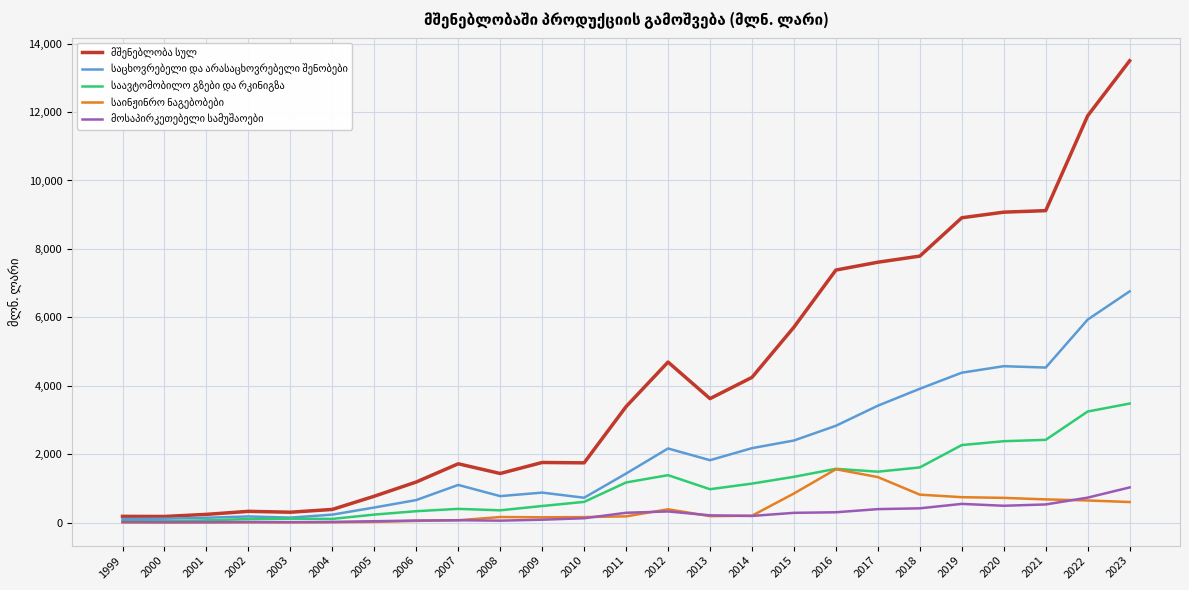

Which category has the highest value across all series?

2023